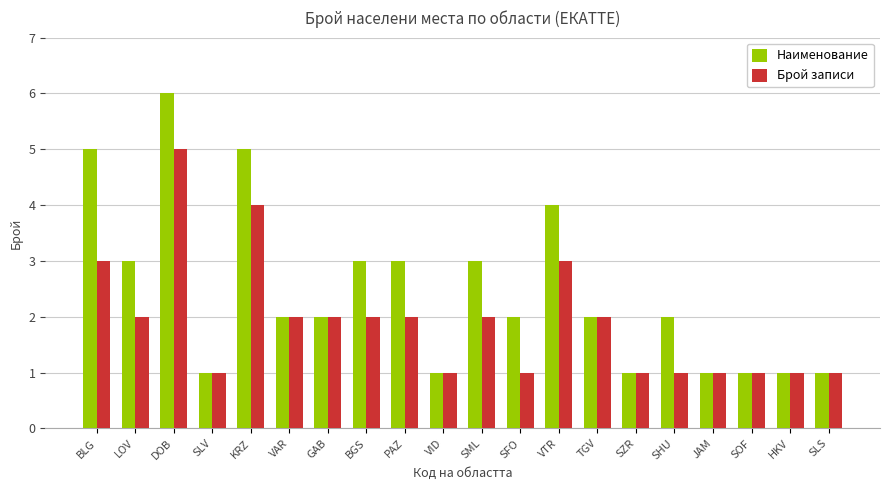

At which category is the sum across all series the highest?

DOB